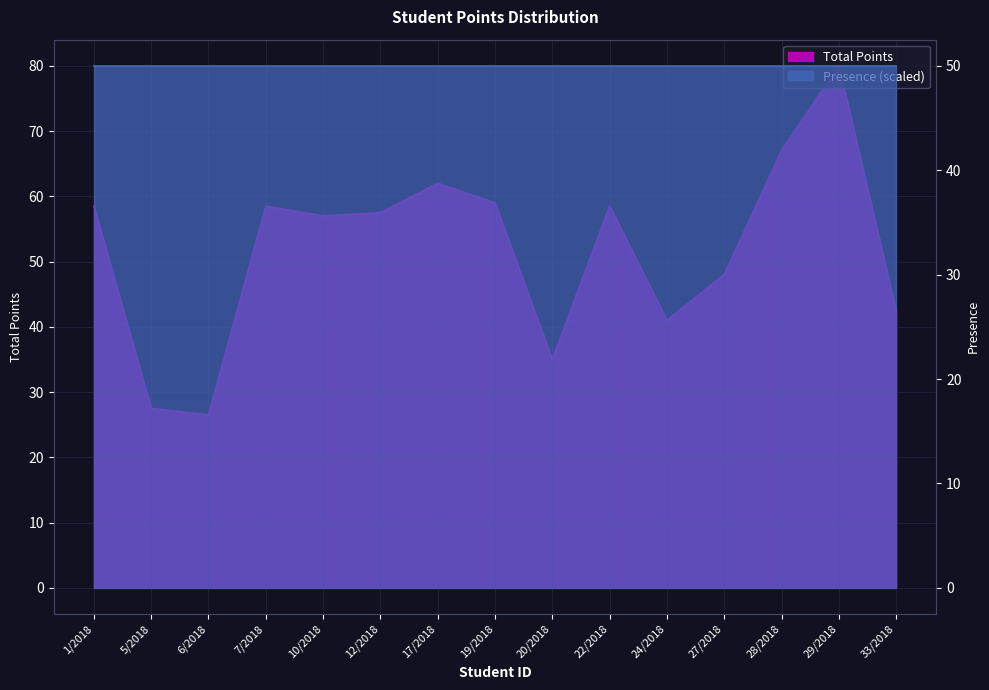

What position from the right is 19/2018?

8